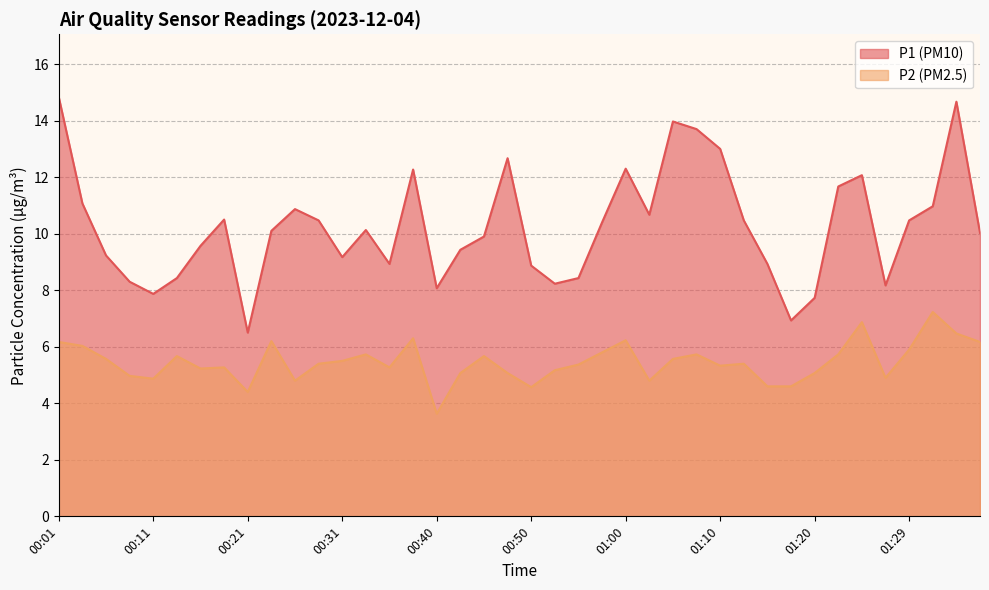

What is the sum of the P1 values at 01:12 and 01:25?

22.5